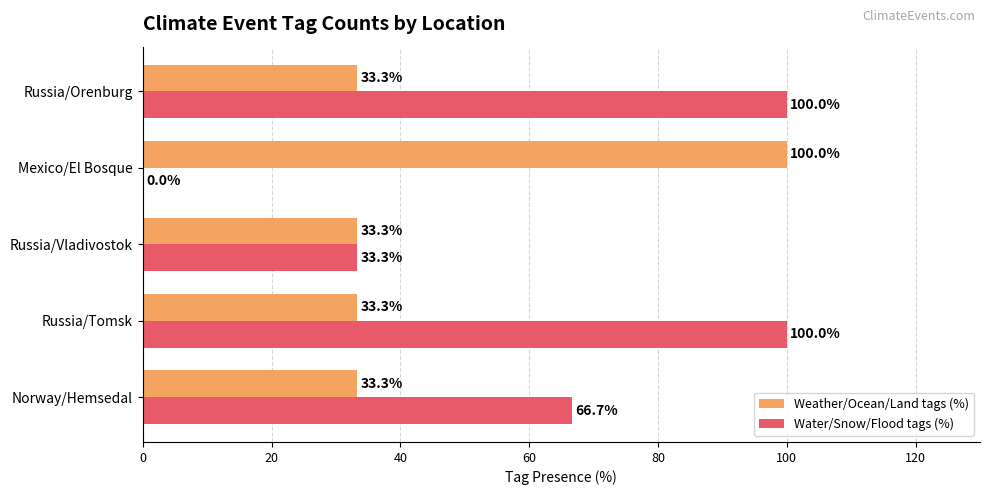

Is it true that Weather/Ocean/Land tags (%) equals 33.3 at Russia/Vladivostok?

True